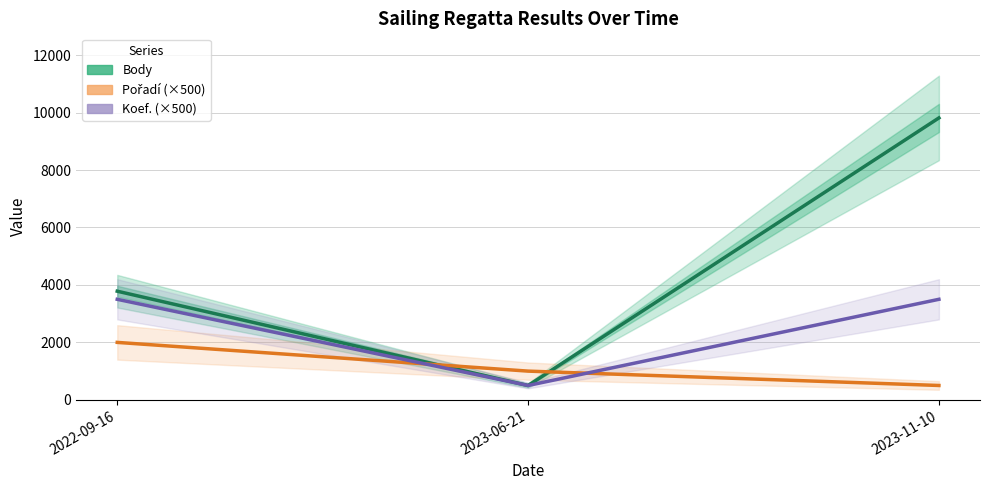

What is the sum of the Koef. (×500) values at 2023-06-21 and 2022-09-16?

4000